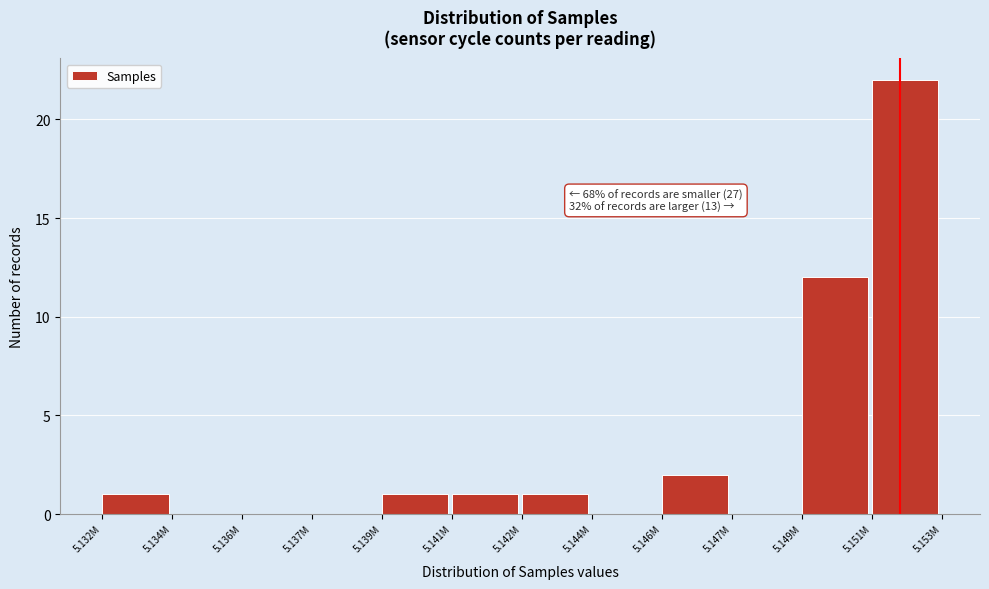

Reading left to right, transcribe all the data shown in this chart.

5.132M=1	5.134M=0	5.136M=0	5.137M=0	5.139M=1	5.141M=1	5.142M=1	5.144M=0	5.146M=2	5.147M=0	5.149M=12	5.151M=22